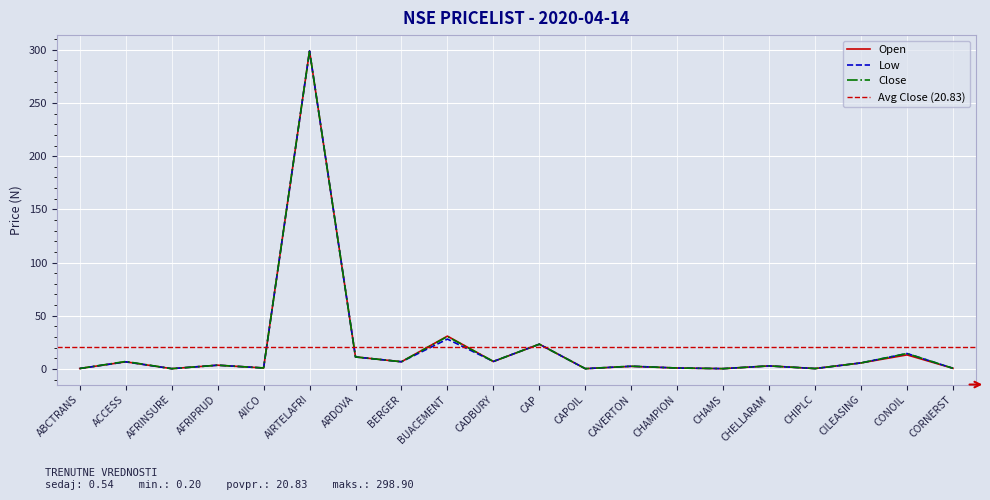

The Close series shows 22.0 at CONOIL. True or false?

False